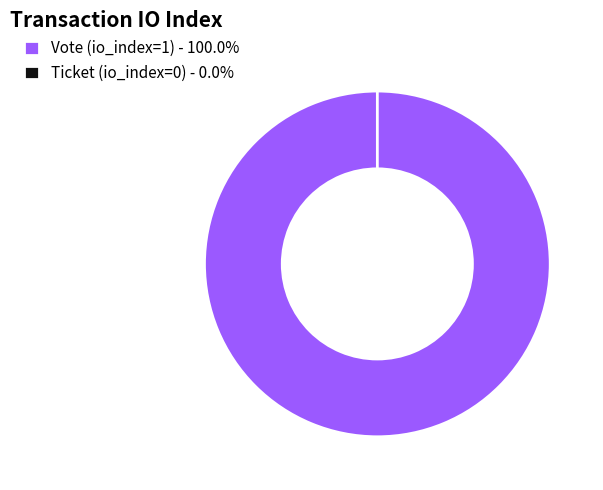

Rank the categories by value from highest to lowest.

Vote (io_index=1), Ticket (io_index=0)